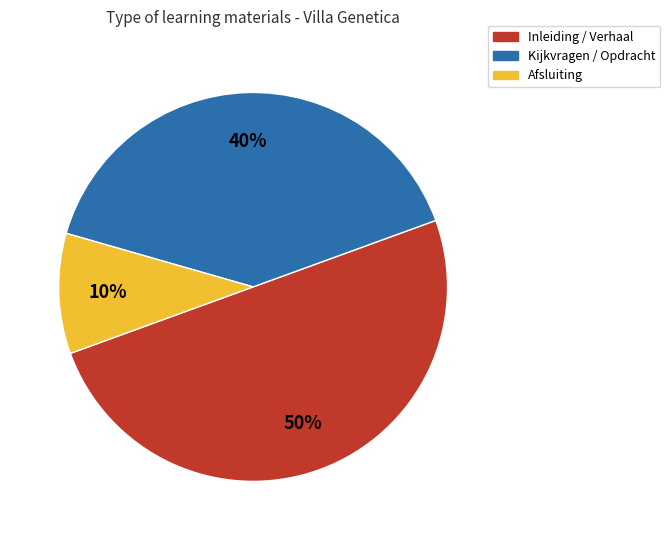

How many segments does this pie chart have?

3